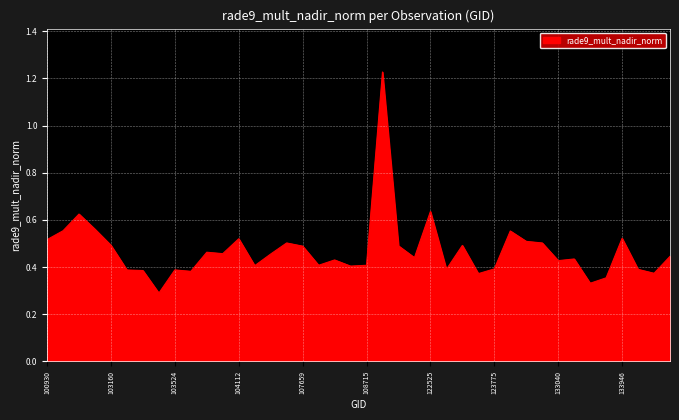

What is the difference between the maximum and minimum values?

0.9